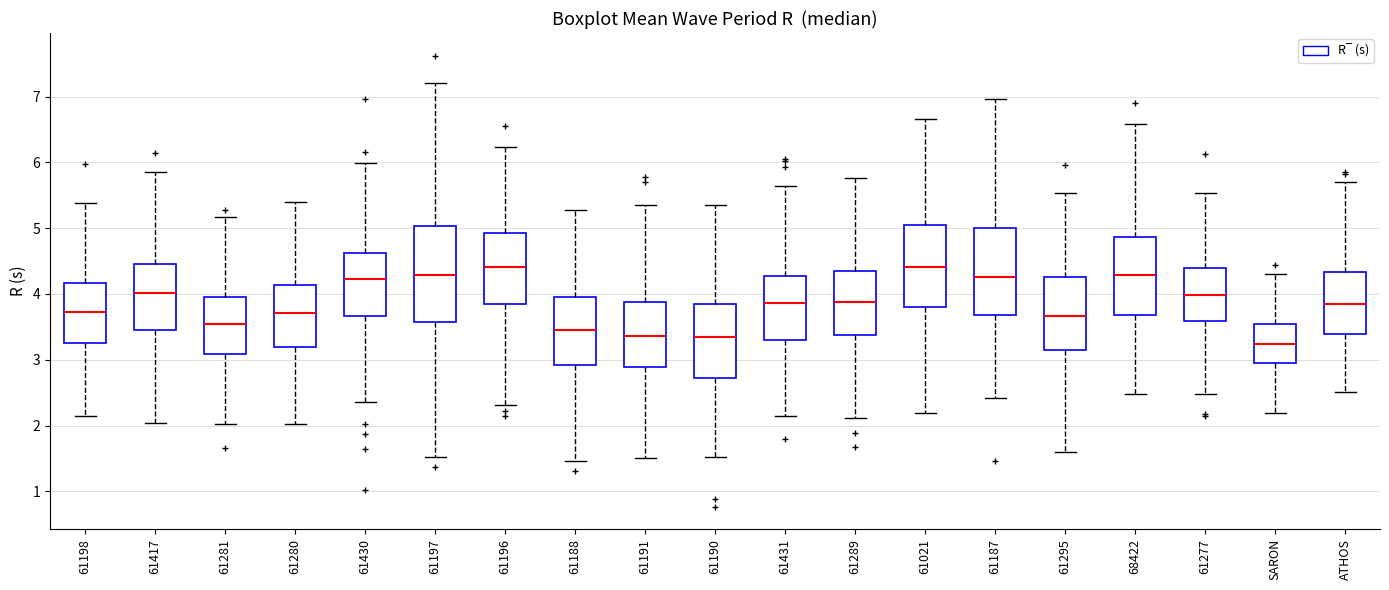

Reading left to right, transcribe this box plot: for each box, give where its median line is, the range the box spans, and where its two whiskers end, as read against the y-axis. The values are not printed on the chart, so give them approximately, as read against the axis.

61198: median 3.7, box 3.3 to 4.2, whiskers 2.1 to 5.4
61417: median 4.0, box 3.4 to 4.4, whiskers 2.0 to 5.9
61281: median 3.5, box 3.1 to 4.0, whiskers 2.0 to 5.2
61280: median 3.7, box 3.2 to 4.1, whiskers 2.0 to 5.4
61430: median 4.2, box 3.7 to 4.6, whiskers 2.4 to 6.0
61197: median 4.3, box 3.6 to 5.0, whiskers 1.5 to 7.2
61196: median 4.4, box 3.8 to 4.9, whiskers 2.3 to 6.2
61188: median 3.4, box 2.9 to 3.9, whiskers 1.5 to 5.3
61191: median 3.4, box 2.9 to 3.9, whiskers 1.5 to 5.4
61190: median 3.3, box 2.7 to 3.8, whiskers 1.5 to 5.3
61431: median 3.9, box 3.3 to 4.3, whiskers 2.1 to 5.6
61289: median 3.9, box 3.4 to 4.4, whiskers 2.1 to 5.8
61021: median 4.4, box 3.8 to 5.1, whiskers 2.2 to 6.7
61187: median 4.3, box 3.7 to 5.0, whiskers 2.4 to 7.0
61295: median 3.7, box 3.2 to 4.3, whiskers 1.6 to 5.5
68422: median 4.3, box 3.7 to 4.9, whiskers 2.5 to 6.6
61277: median 4.0, box 3.6 to 4.4, whiskers 2.5 to 5.5
SARON: median 3.2, box 3.0 to 3.5, whiskers 2.2 to 4.3
ATHOS: median 3.8, box 3.4 to 4.3, whiskers 2.5 to 5.7